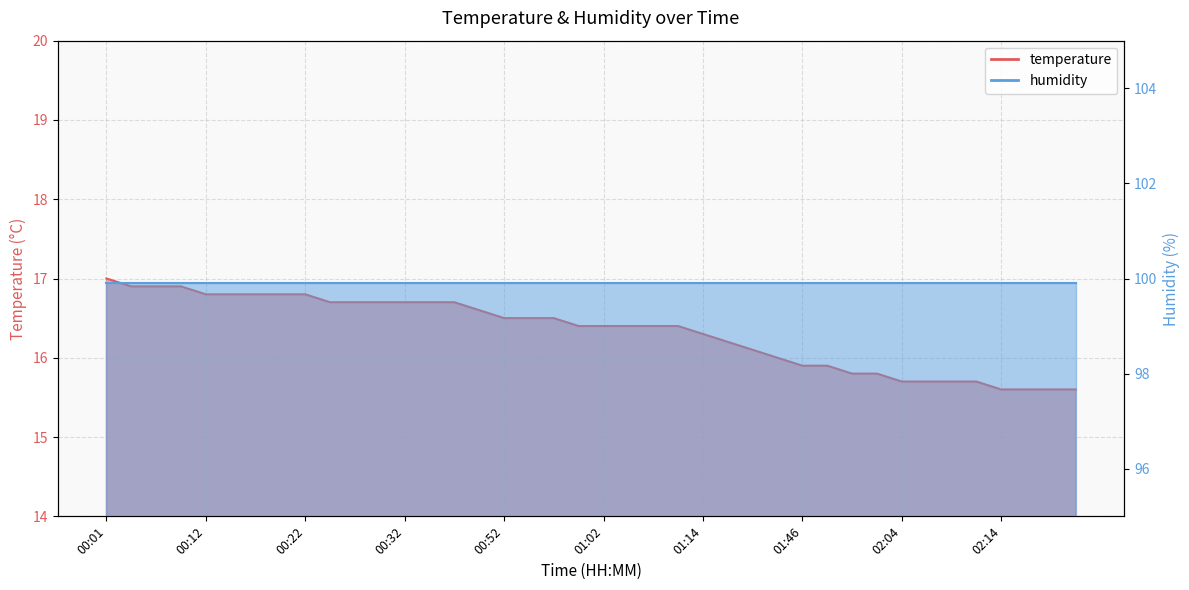

What is the maximum value shown in the chart?

17.0